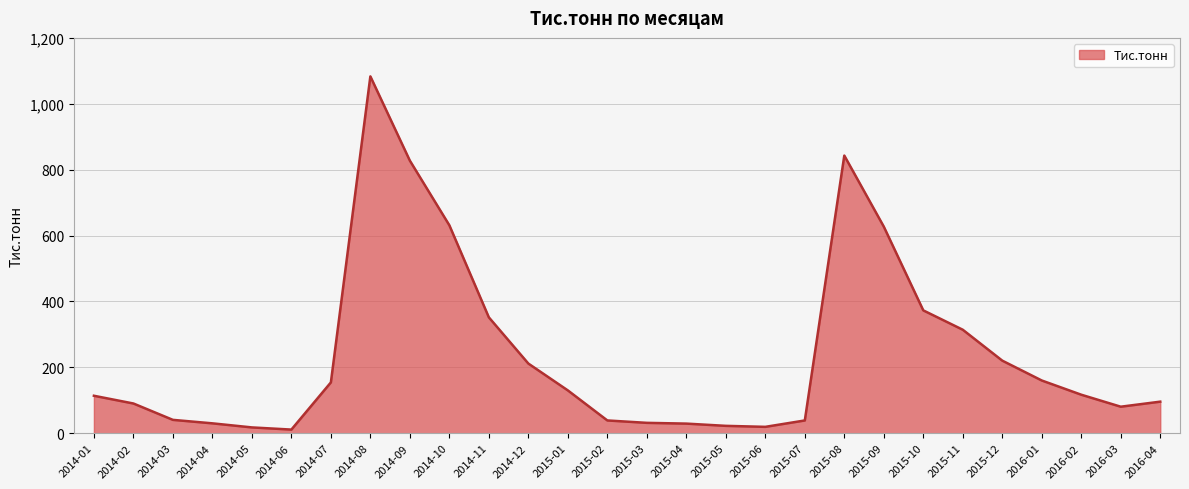

Count the number of data series in this chart.

1